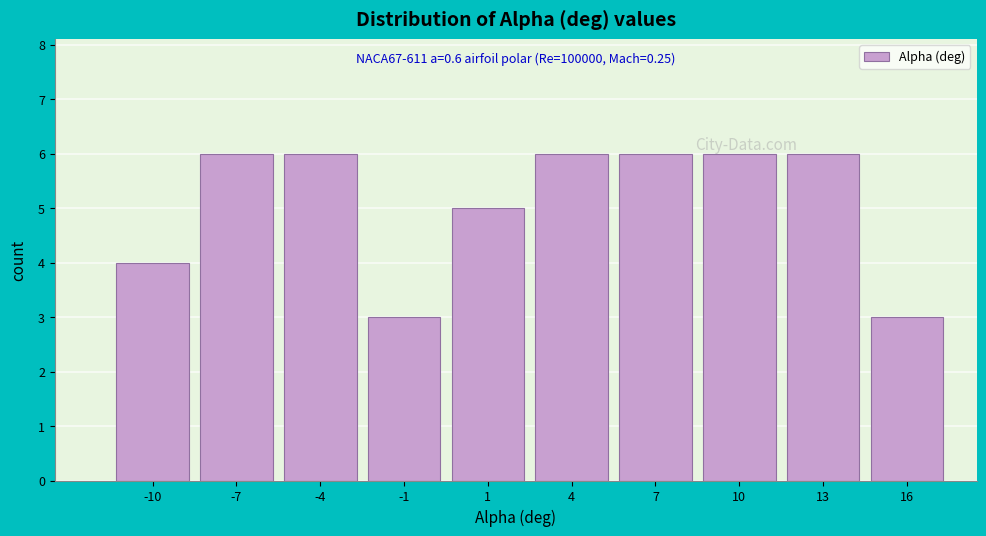

Reading left to right, list all the values displayed in this chart.

4	6	6	3	5	6	6	6	6	3